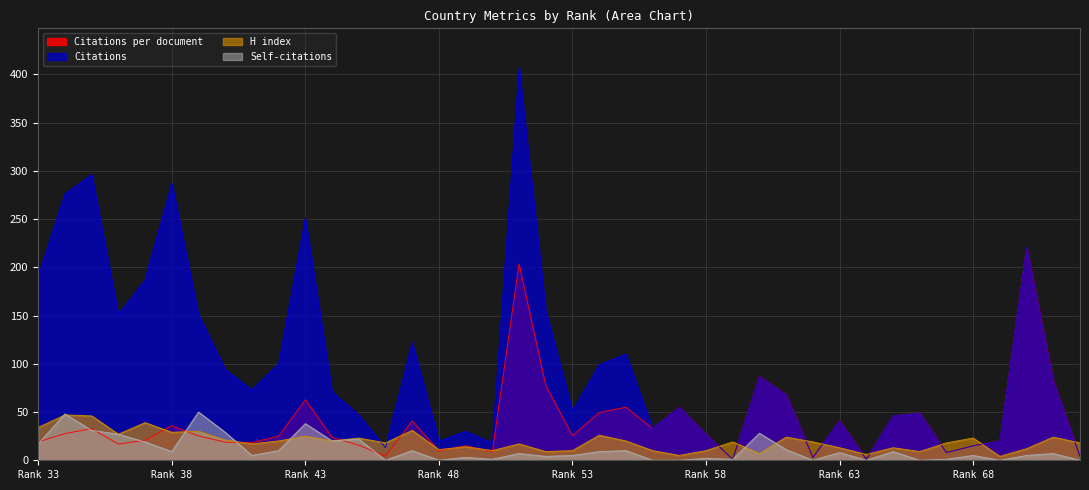

What are all the series names shown in the legend?

Citations per document, Citations, H index, Self-citations